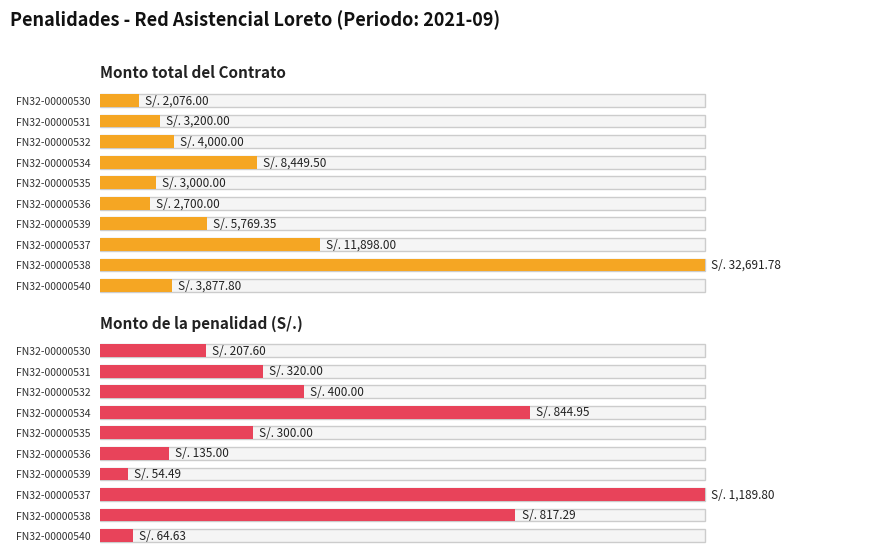

How many data points does each series have?

10